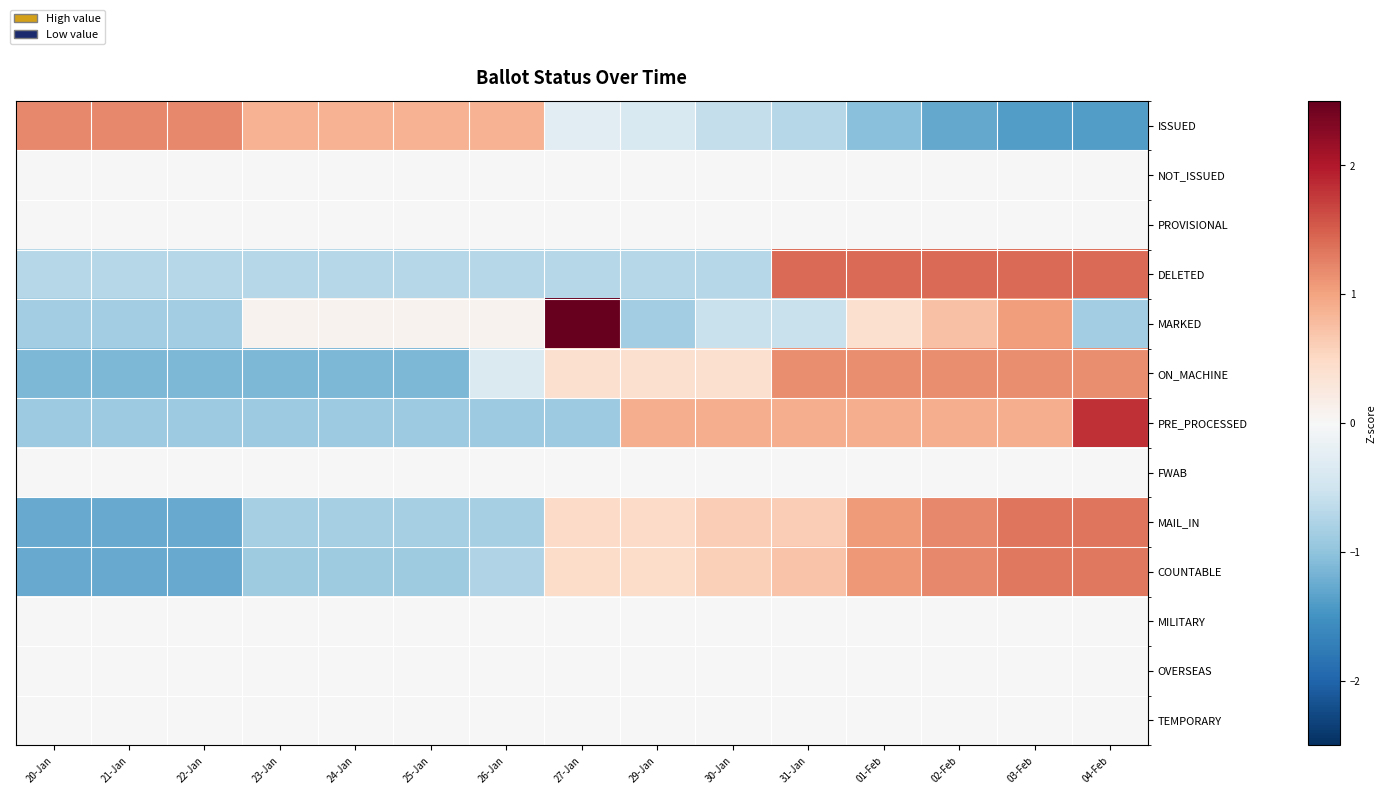

Reading right to left, transcribe all the data shown in this chart.

ISSUED: 04-Feb=-1.4	03-Feb=-1.4	02-Feb=-1.3	01-Feb=-1.1	31-Jan=-0.7	30-Jan=-0.6	29-Jan=-0.4	27-Jan=-0.3	26-Jan=0.9	25-Jan=0.9	24-Jan=0.9	23-Jan=0.9	22-Jan=1.2	21-Jan=1.2	20-Jan=1.2
NOT_ISSUED: 04-Feb=0.0	03-Feb=0.0	02-Feb=0.0	01-Feb=0.0	31-Jan=0.0	30-Jan=0.0	29-Jan=0.0	27-Jan=0.0	26-Jan=0.0	25-Jan=0.0	24-Jan=0.0	23-Jan=0.0	22-Jan=0.0	21-Jan=0.0	20-Jan=0.0
PROVISIONAL: 04-Feb=0.0	03-Feb=0.0	02-Feb=0.0	01-Feb=0.0	31-Jan=0.0	30-Jan=0.0	29-Jan=0.0	27-Jan=0.0	26-Jan=0.0	25-Jan=0.0	24-Jan=0.0	23-Jan=0.0	22-Jan=0.0	21-Jan=0.0	20-Jan=0.0
DELETED: 04-Feb=1.4	03-Feb=1.4	02-Feb=1.4	01-Feb=1.4	31-Jan=1.4	30-Jan=-0.7	29-Jan=-0.7	27-Jan=-0.7	26-Jan=-0.7	25-Jan=-0.7	24-Jan=-0.7	23-Jan=-0.7	22-Jan=-0.7	21-Jan=-0.7	20-Jan=-0.7
MARKED: 04-Feb=-0.9	03-Feb=1.0	02-Feb=0.7	01-Feb=0.4	31-Jan=-0.6	30-Jan=-0.6	29-Jan=-0.9	27-Jan=3.0	26-Jan=0.1	25-Jan=0.1	24-Jan=0.1	23-Jan=0.1	22-Jan=-0.9	21-Jan=-0.9	20-Jan=-0.9
ON_MACHINE: 04-Feb=1.2	03-Feb=1.2	02-Feb=1.2	01-Feb=1.2	31-Jan=1.2	30-Jan=0.4	29-Jan=0.4	27-Jan=0.4	26-Jan=-0.4	25-Jan=-1.1	24-Jan=-1.1	23-Jan=-1.1	22-Jan=-1.1	21-Jan=-1.1	20-Jan=-1.1
PRE_PROCESSED: 04-Feb=1.8	03-Feb=0.9	02-Feb=0.9	01-Feb=0.9	31-Jan=0.9	30-Jan=0.9	29-Jan=0.9	27-Jan=-0.9	26-Jan=-0.9	25-Jan=-0.9	24-Jan=-0.9	23-Jan=-0.9	22-Jan=-0.9	21-Jan=-0.9	20-Jan=-0.9
FWAB: 04-Feb=0.0	03-Feb=0.0	02-Feb=0.0	01-Feb=0.0	31-Jan=0.0	30-Jan=0.0	29-Jan=0.0	27-Jan=0.0	26-Jan=0.0	25-Jan=0.0	24-Jan=0.0	23-Jan=0.0	22-Jan=0.0	21-Jan=0.0	20-Jan=0.0
MAIL_IN: 04-Feb=1.3	03-Feb=1.3	02-Feb=1.2	01-Feb=1.1	31-Jan=0.6	30-Jan=0.6	29-Jan=0.5	27-Jan=0.5	26-Jan=-0.8	25-Jan=-0.8	24-Jan=-0.8	23-Jan=-0.8	22-Jan=-1.3	21-Jan=-1.3	20-Jan=-1.3
COUNTABLE: 04-Feb=1.3	03-Feb=1.3	02-Feb=1.2	01-Feb=1.1	31-Jan=0.7	30-Jan=0.6	29-Jan=0.5	27-Jan=0.5	26-Jan=-0.8	25-Jan=-0.9	24-Jan=-0.9	23-Jan=-0.9	22-Jan=-1.3	21-Jan=-1.3	20-Jan=-1.3
MILITARY: 04-Feb=0.0	03-Feb=0.0	02-Feb=0.0	01-Feb=0.0	31-Jan=0.0	30-Jan=0.0	29-Jan=0.0	27-Jan=0.0	26-Jan=0.0	25-Jan=0.0	24-Jan=0.0	23-Jan=0.0	22-Jan=0.0	21-Jan=0.0	20-Jan=0.0
OVERSEAS: 04-Feb=0.0	03-Feb=0.0	02-Feb=0.0	01-Feb=0.0	31-Jan=0.0	30-Jan=0.0	29-Jan=0.0	27-Jan=0.0	26-Jan=0.0	25-Jan=0.0	24-Jan=0.0	23-Jan=0.0	22-Jan=0.0	21-Jan=0.0	20-Jan=0.0
TEMPORARY: 04-Feb=0.0	03-Feb=0.0	02-Feb=0.0	01-Feb=0.0	31-Jan=0.0	30-Jan=0.0	29-Jan=0.0	27-Jan=0.0	26-Jan=0.0	25-Jan=0.0	24-Jan=0.0	23-Jan=0.0	22-Jan=0.0	21-Jan=0.0	20-Jan=0.0